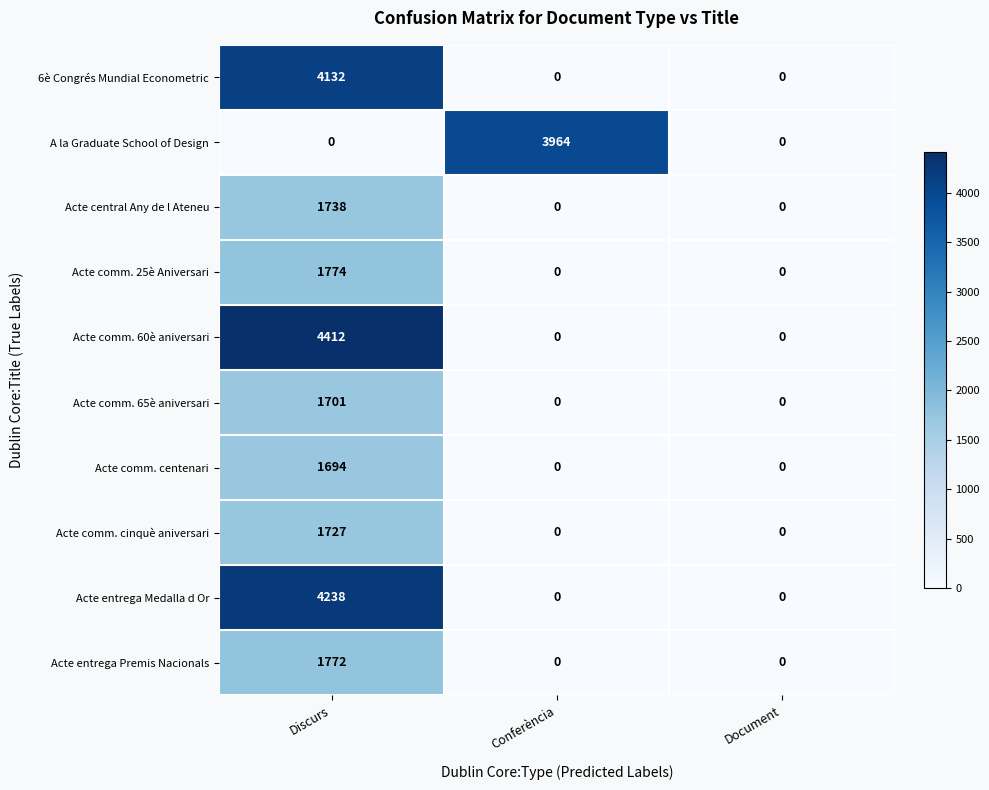

What value does the Acte comm. centenari series have at Discurs?

1694